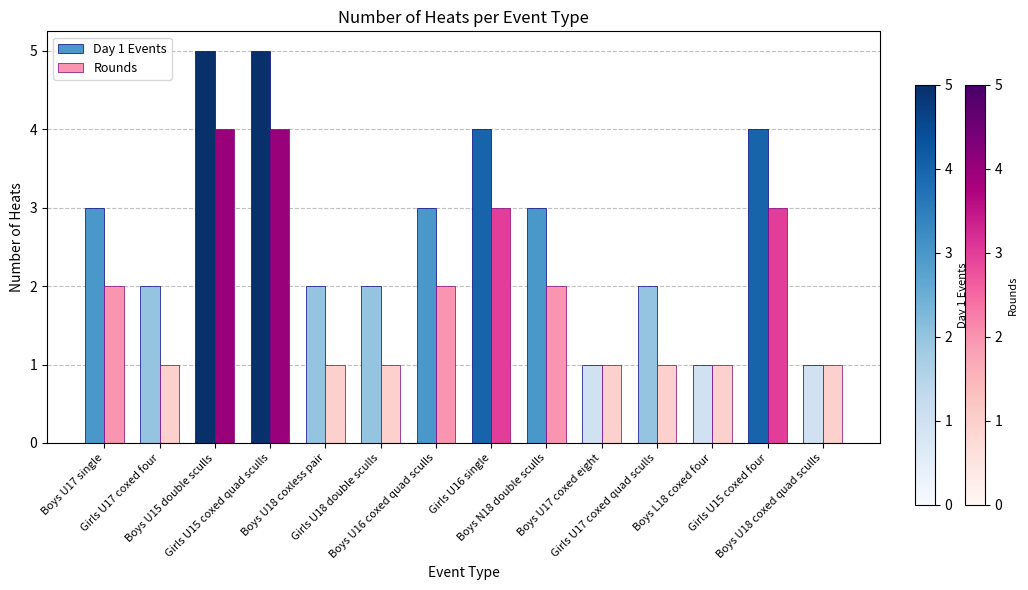

Reading left to right, what are all the values shown in this chart?

Day 1 Events: 3	2	5	5	2	2	3	4	3	1	2	1	4	1
Rounds: 2	1	4	4	1	1	2	3	2	1	1	1	3	1